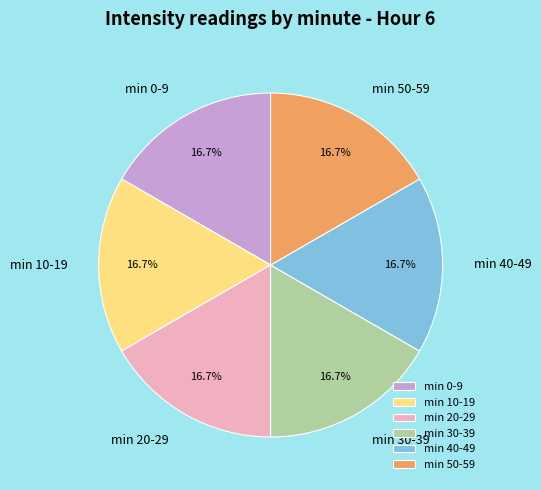

To the nearest percent, what is the average slice percentage?

17%